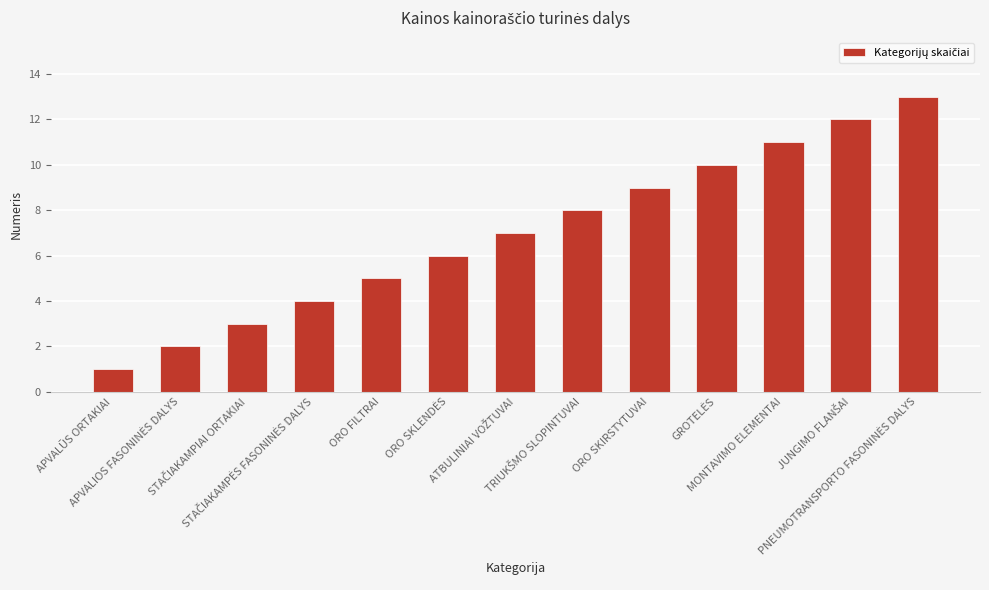

True or false: the data shows 5 at ORO FILTRAI.

True